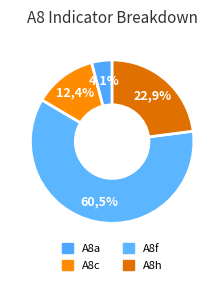

Is A8f the majority of the pie?

Yes